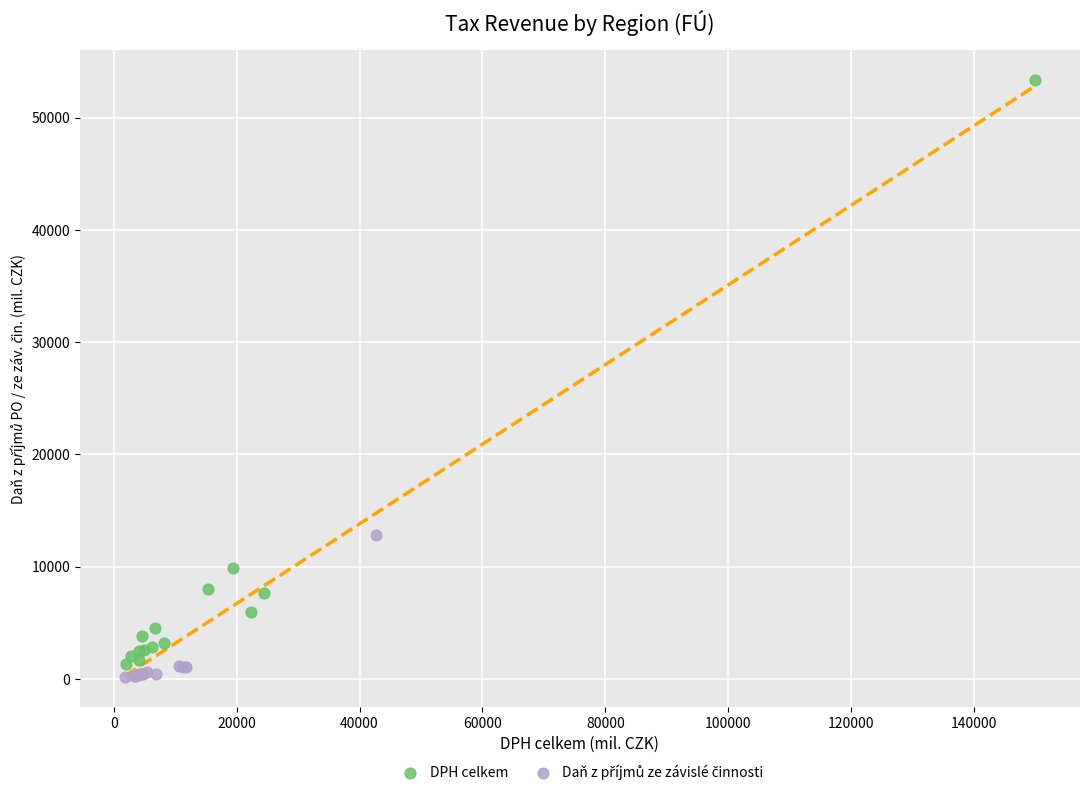

Which series contains the highest Y value?

DPH celkem